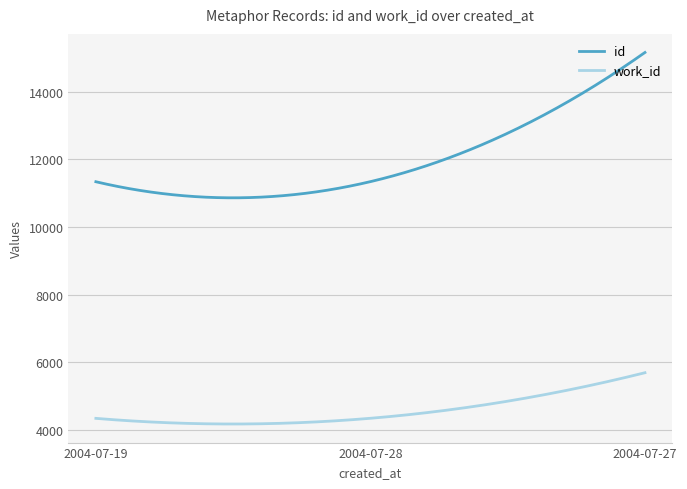

Which series has the widest spread of values?

id